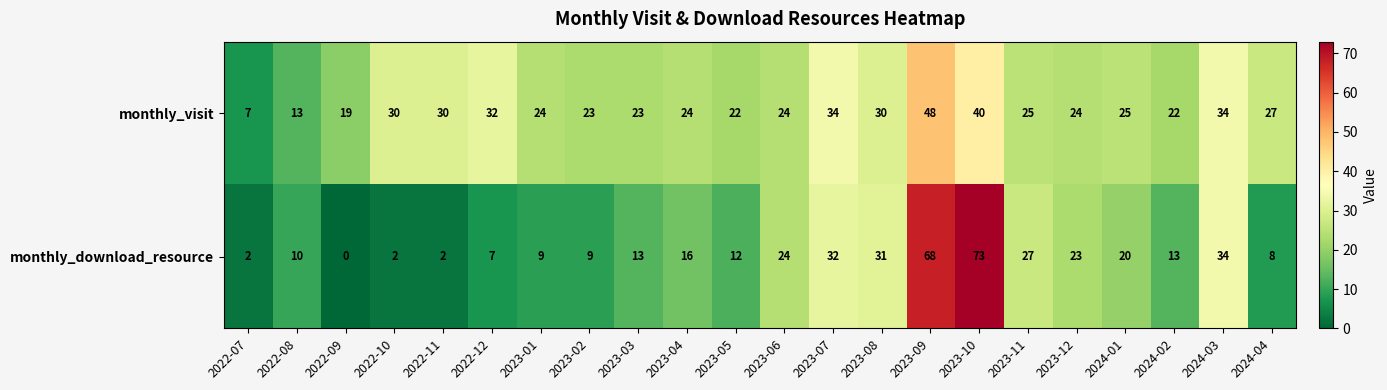

True or false: monthly_visit has a value of 24 at 2023-04.

True